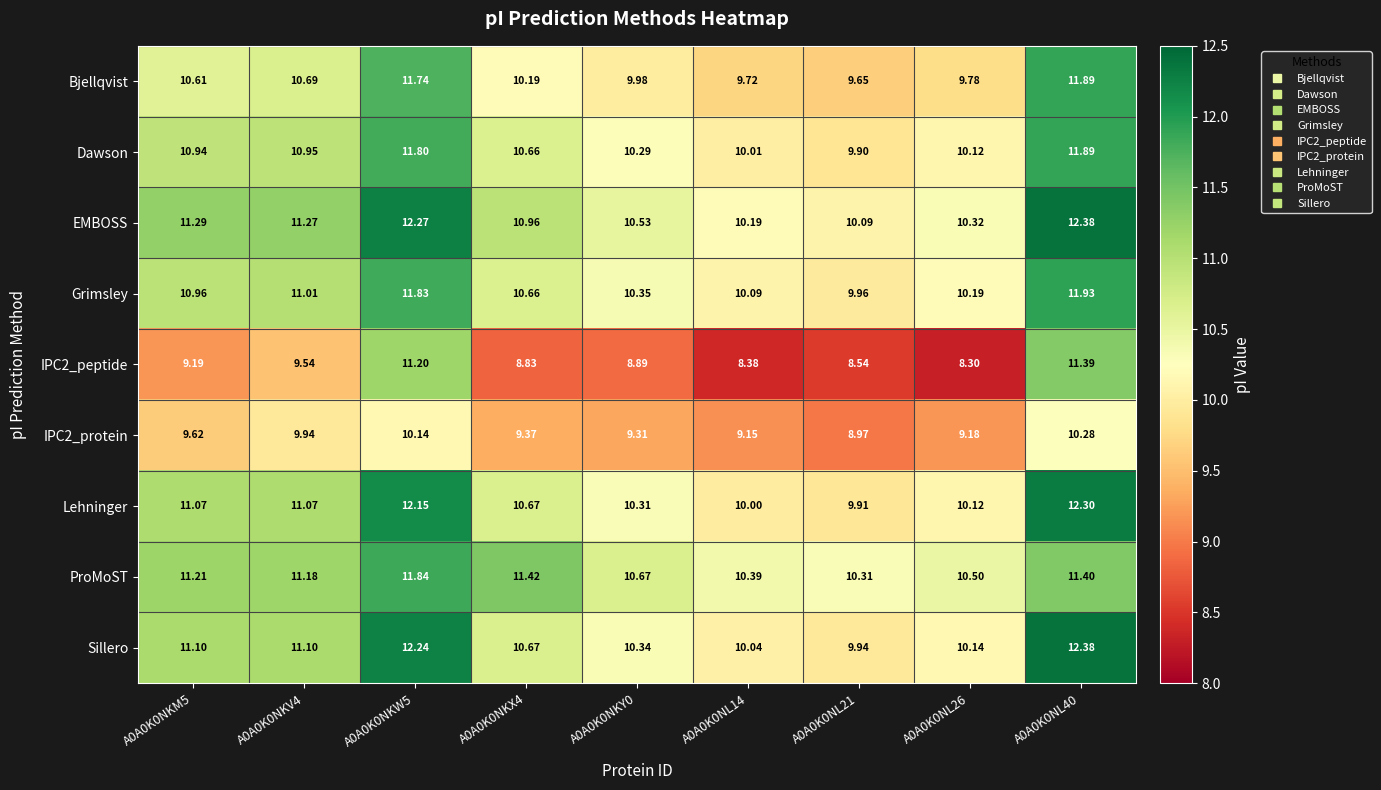

Between A0A0K0NKY0 and A0A0K0NL26, which series saw the biggest shift?

IPC2_peptide